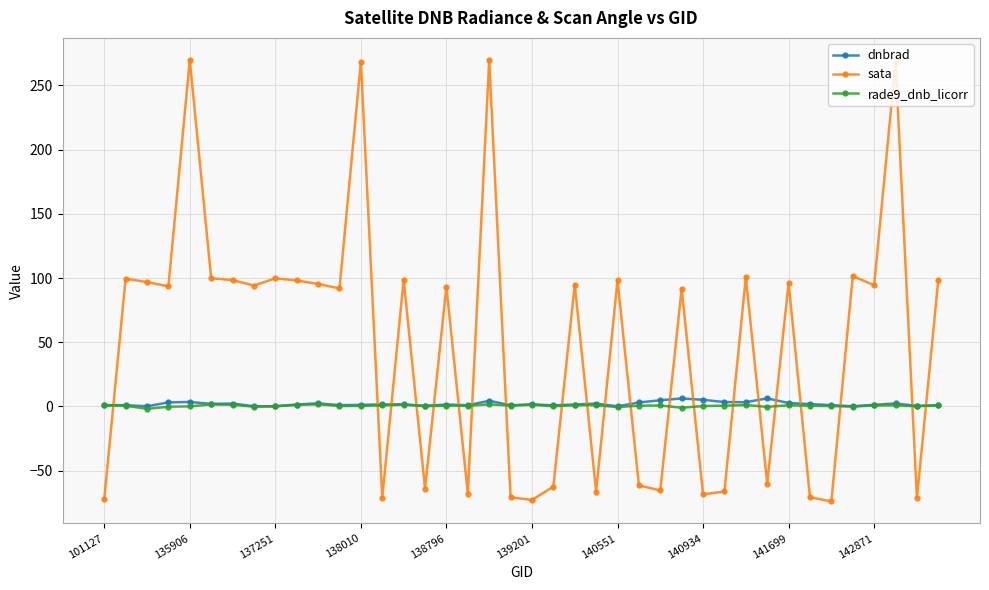

What is the average value of the rade9_dnb_licorr series?

0.5